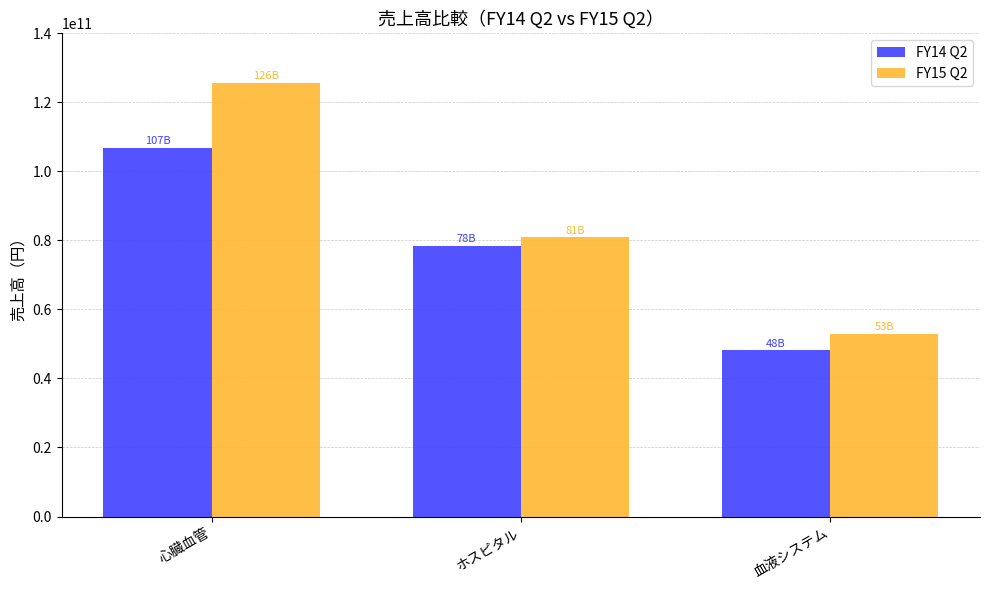

Rank the series by their average value, from lowest to highest.

FY14 Q2, FY15 Q2